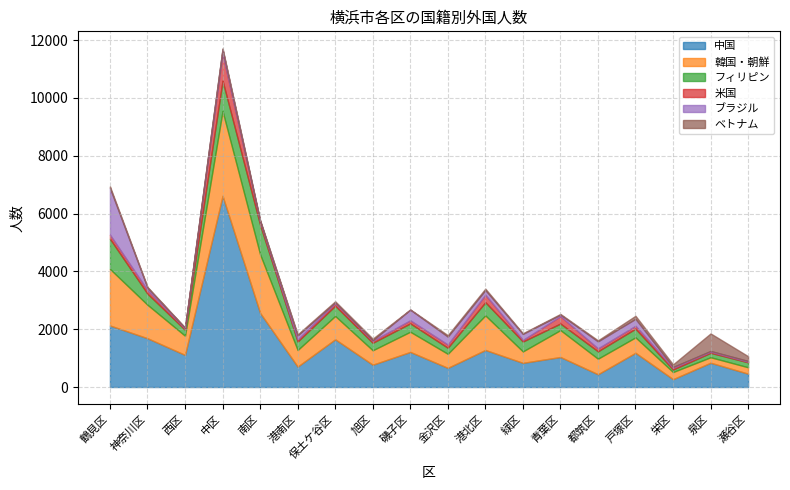

What value does the 中国 series have at 都筑区?

441